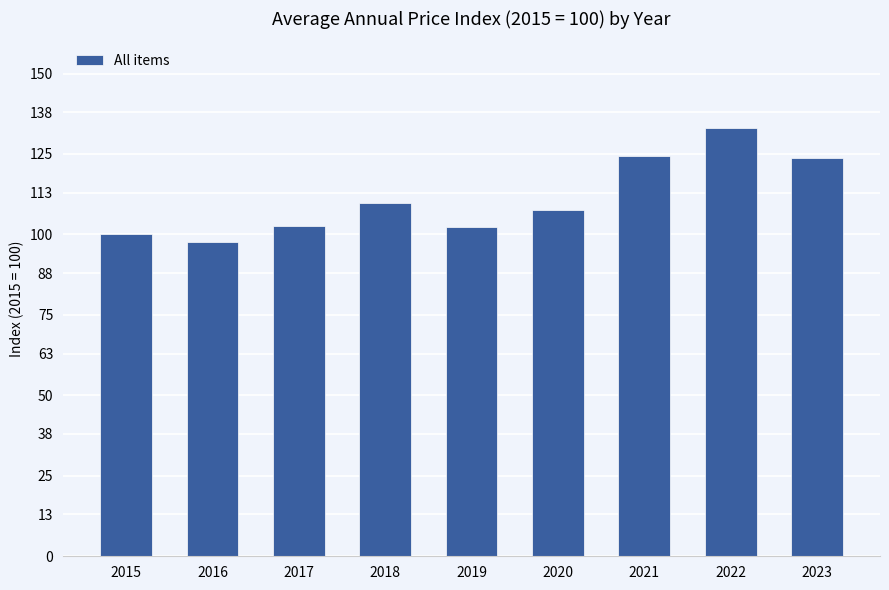

What is the approximate value at 2022?

133.0